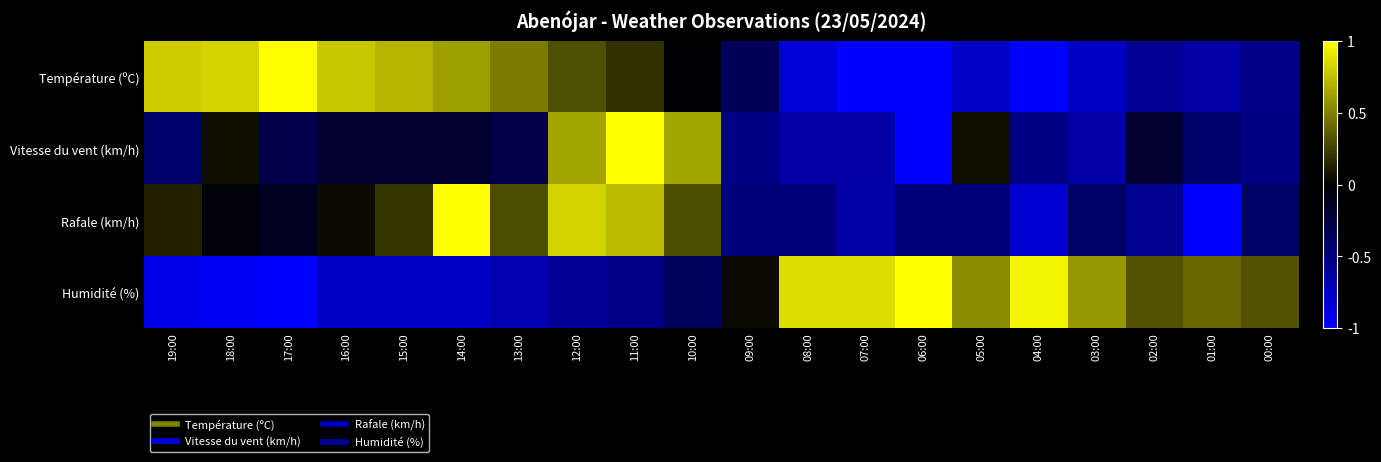

Reading left to right, transcribe all the data shown in this chart.

Température (ºC): 19:00=0.8	18:00=0.8	17:00=1.0	16:00=0.8	15:00=0.7	14:00=0.6	13:00=0.5	12:00=0.3	11:00=0.2	10:00=-0.0	09:00=-0.3	08:00=-0.8	07:00=-1.0	06:00=-1.0	05:00=-0.8	04:00=-1.0	03:00=-0.8	02:00=-0.6	01:00=-0.6	00:00=-0.5
Vitesse du vent (km/h): 19:00=-0.4	18:00=0.1	17:00=-0.3	16:00=-0.2	15:00=-0.2	14:00=-0.2	13:00=-0.3	12:00=0.6	11:00=1.0	10:00=0.6	09:00=-0.5	08:00=-0.6	07:00=-0.6	06:00=-1.0	05:00=0.1	04:00=-0.5	03:00=-0.6	02:00=-0.2	01:00=-0.4	00:00=-0.5
Rafale (km/h): 19:00=0.1	18:00=-0.0	17:00=-0.1	16:00=0.0	15:00=0.2	14:00=1.0	13:00=0.3	12:00=0.8	11:00=0.7	10:00=0.3	09:00=-0.5	08:00=-0.5	07:00=-0.7	06:00=-0.5	05:00=-0.5	04:00=-0.8	03:00=-0.4	02:00=-0.6	01:00=-1.0	00:00=-0.4
Humidité (%): 19:00=-0.9	18:00=-1.0	17:00=-1.0	16:00=-0.8	15:00=-0.8	14:00=-0.8	13:00=-0.7	12:00=-0.6	11:00=-0.5	10:00=-0.4	09:00=0.0	08:00=0.9	07:00=0.9	06:00=1.0	05:00=0.5	04:00=1.0	03:00=0.6	02:00=0.3	01:00=0.4	00:00=0.3